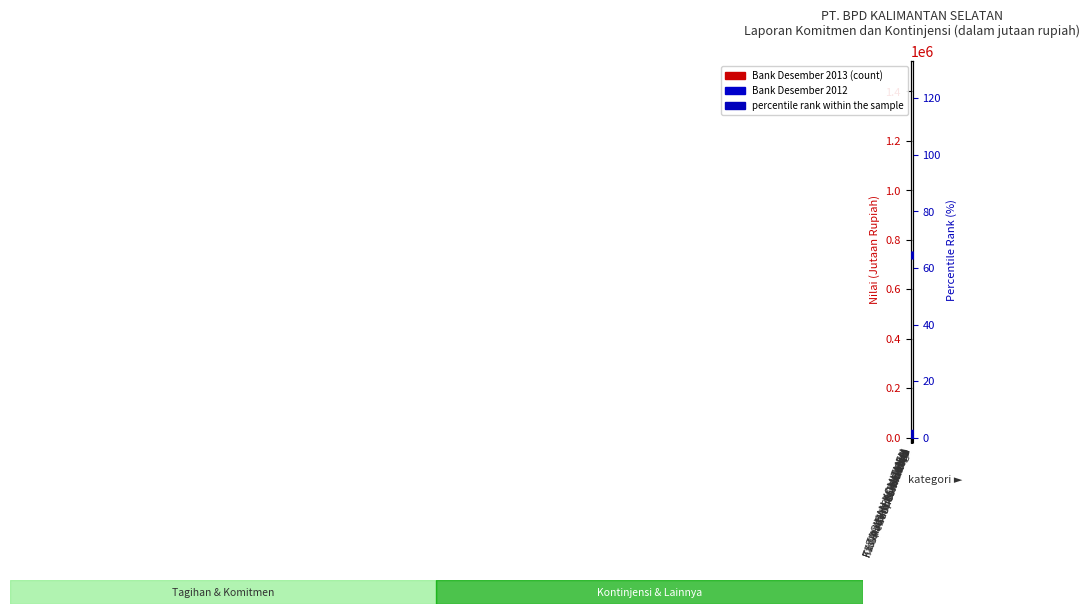

At how many categories does at least one series exceed 1166432?

4